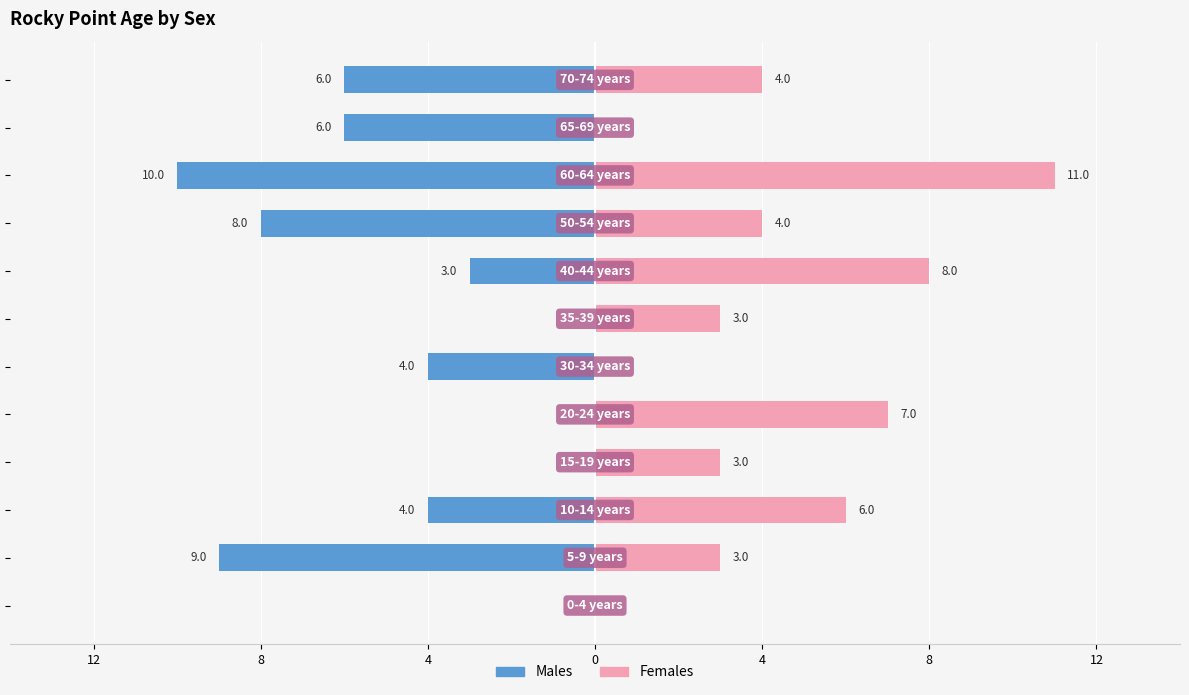

Rank the series by their maximum value, from lowest to highest.

Males, Females